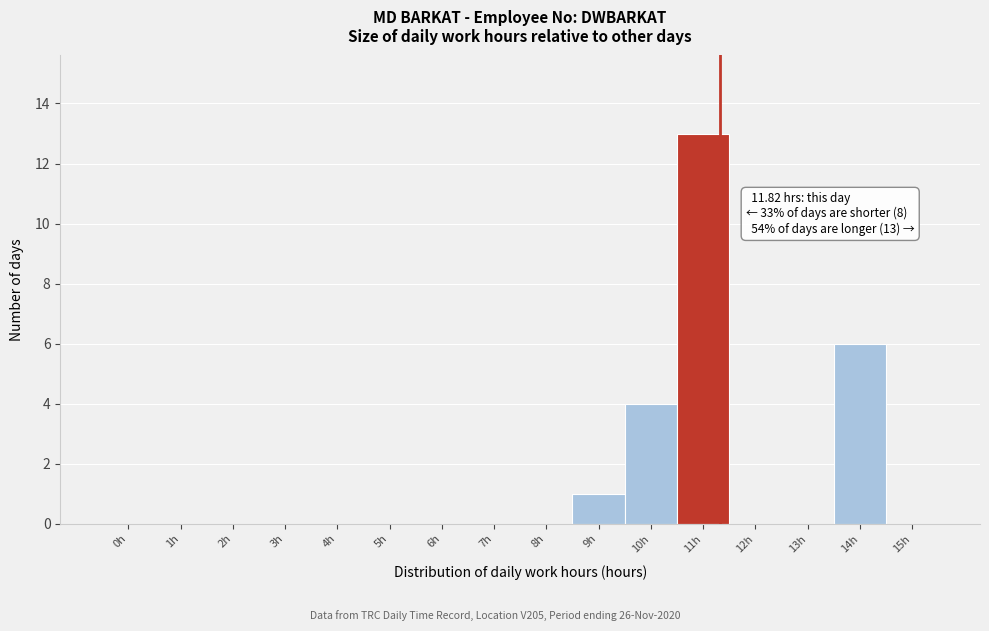

Reading left to right, list all the values displayed in this chart.

0h=0	1h=0	2h=0	3h=0	4h=0	5h=0	6h=0	7h=0	8h=0	9h=1	10h=4	11h=13	12h=0	13h=0	14h=6	15h=0